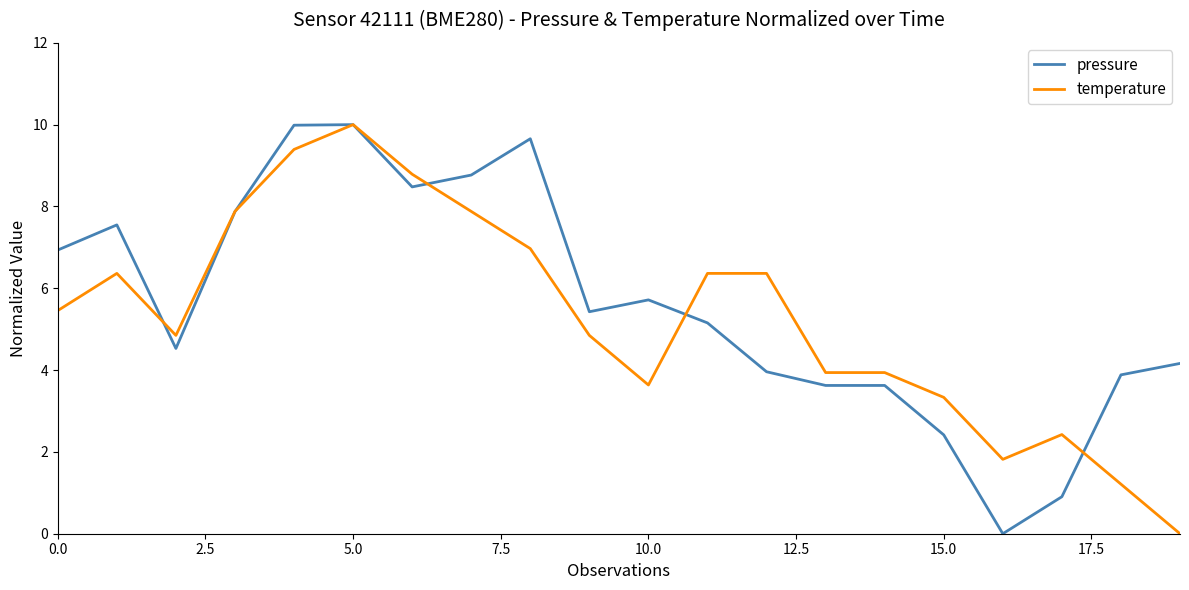

At 10.0, list the series in order from largest to smallest.

pressure, temperature